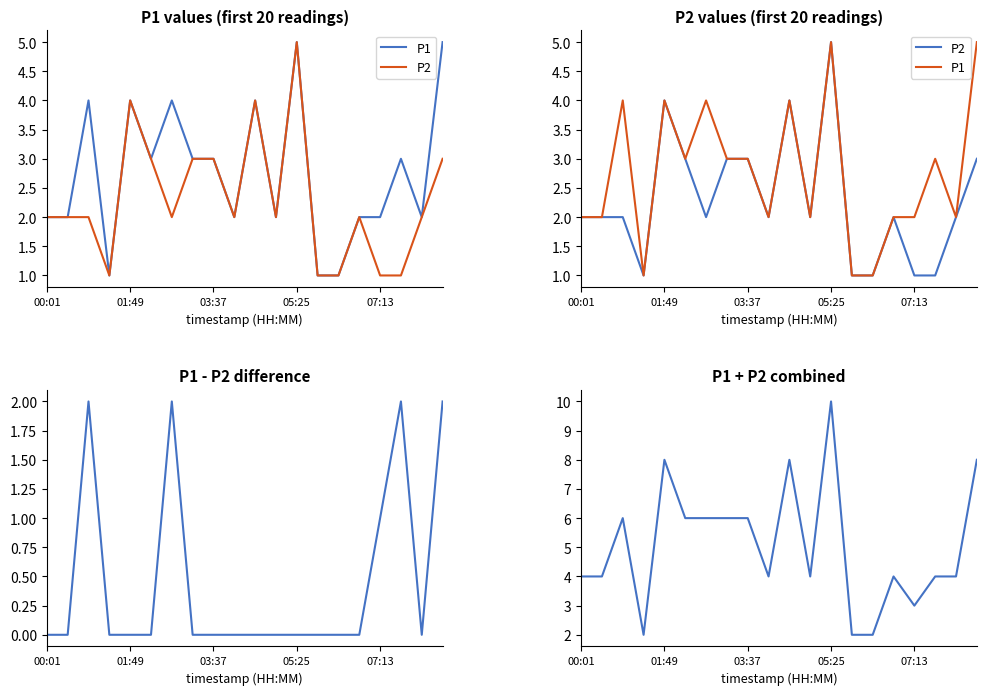

True or false: P2 has more than 2 interior local peaks.

True